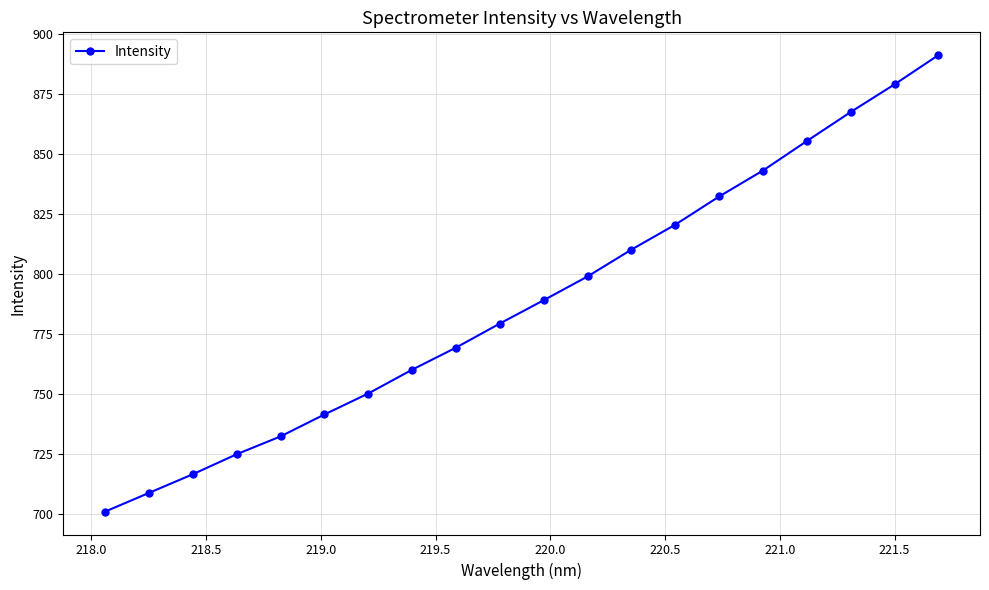

What is the sum of all values?

15773.0